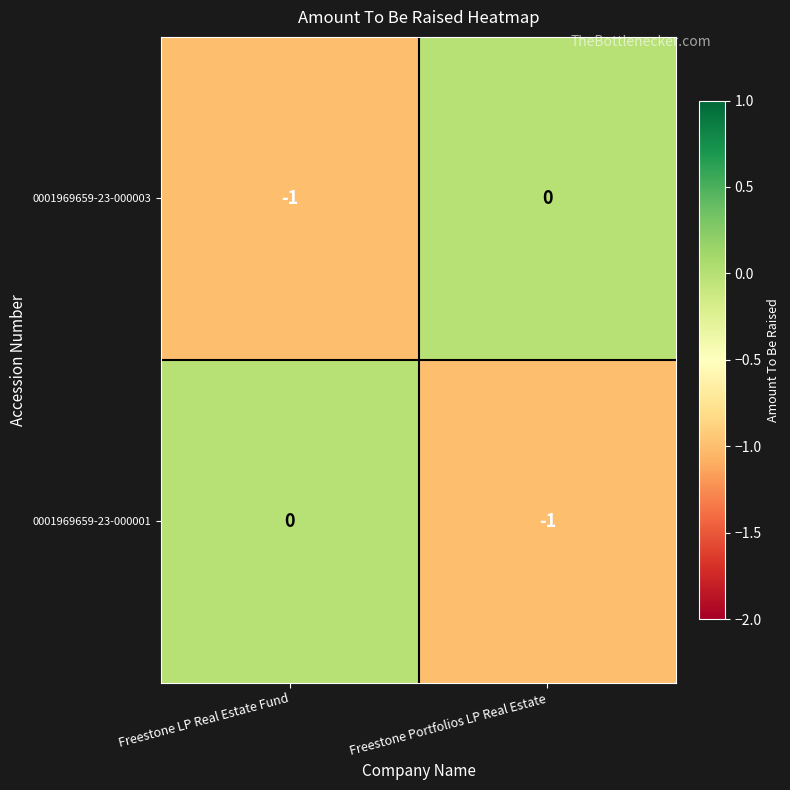

True or false: 0001969659-23-000001 has a value of -1 at Freestone Portfolios LP Real Estate.

True